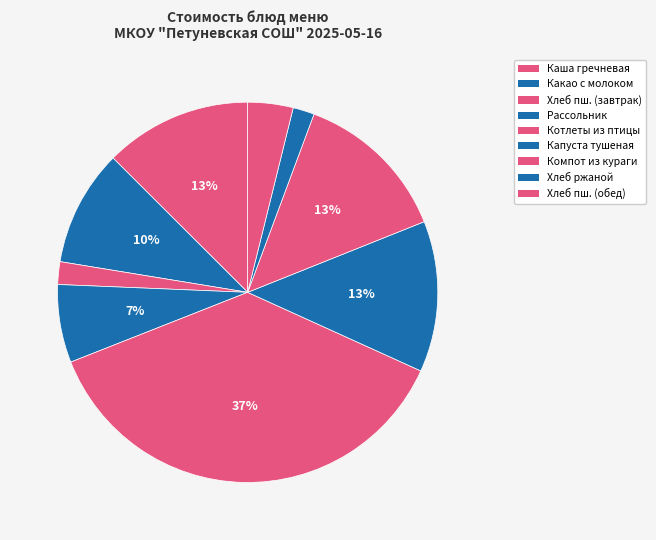

How many segments does this pie chart have?

9